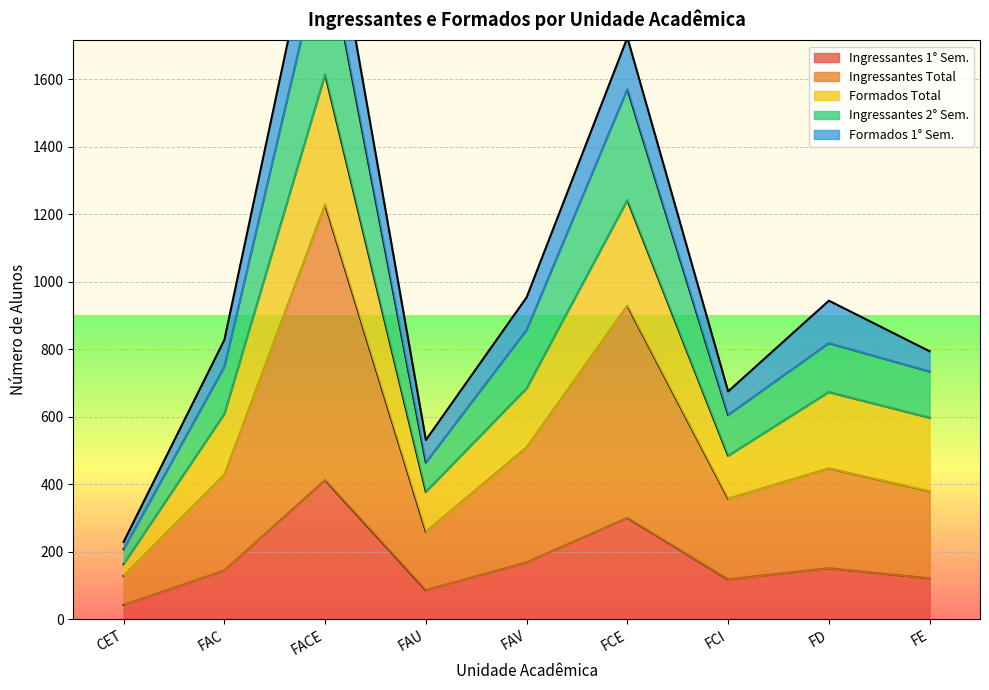

What is the average value of the Ingressantes 2° Sem. series?

892